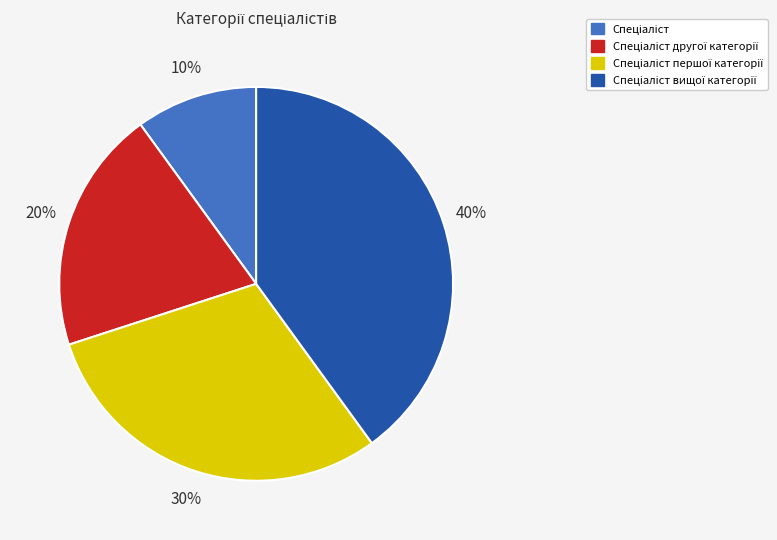

Is there a majority slice in this chart?

No